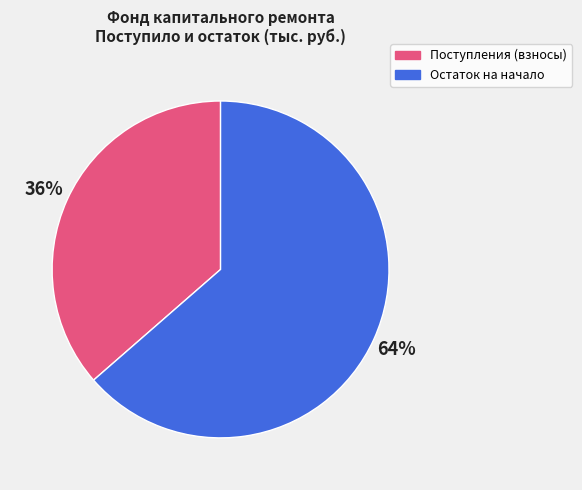

Count the number of slices in the pie.

2